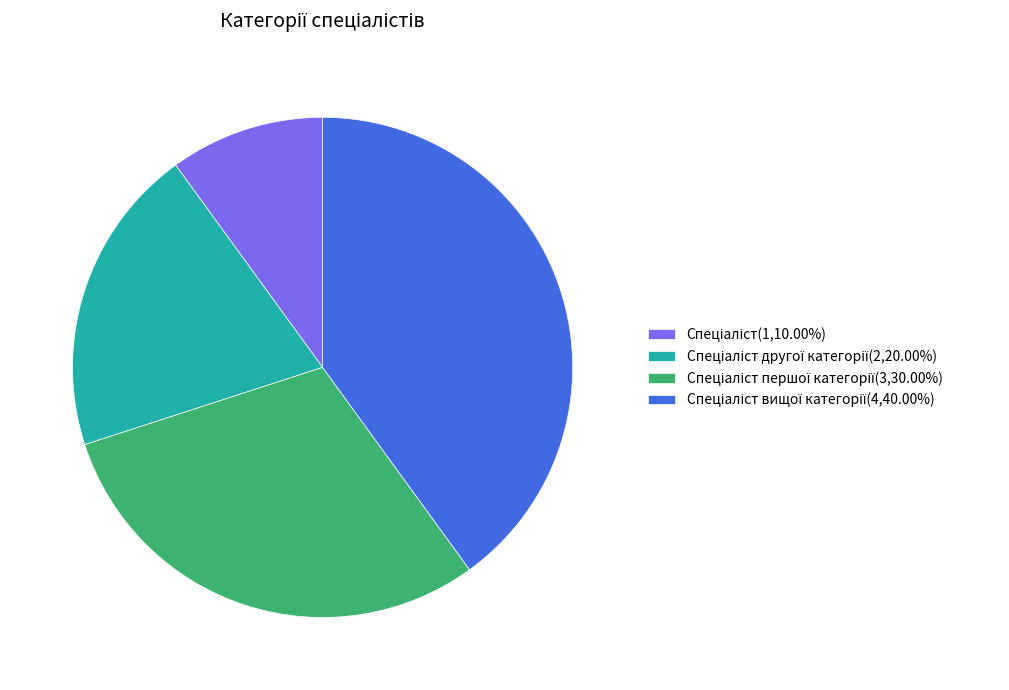

Is there a majority slice in this chart?

No